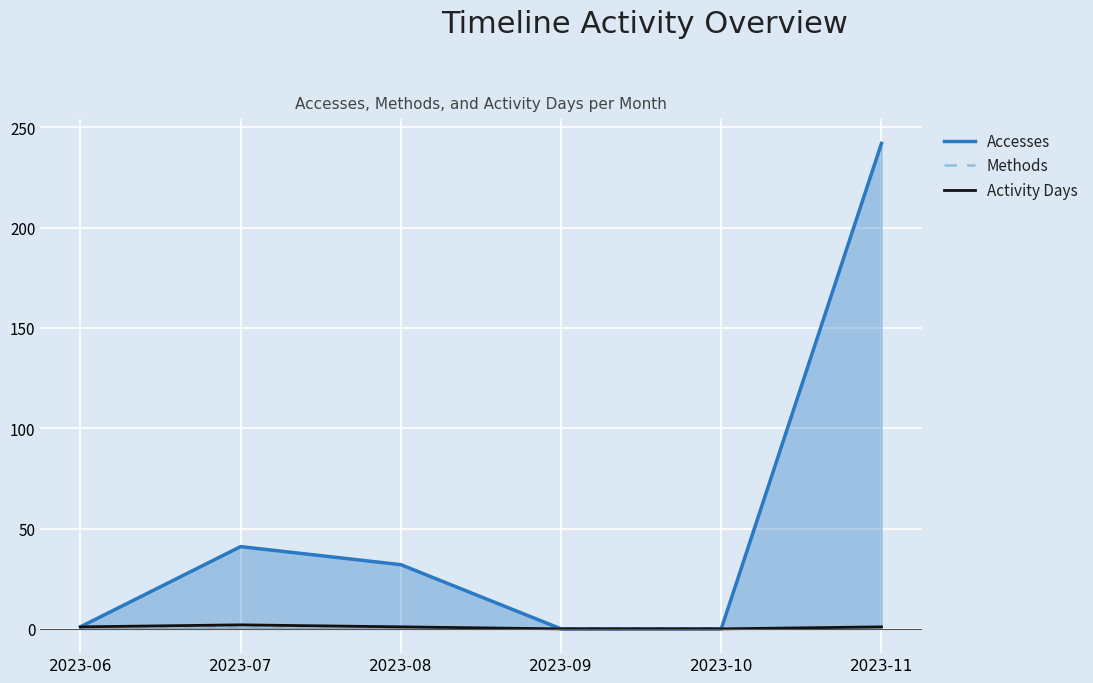

How many lines are shown in the chart?

3